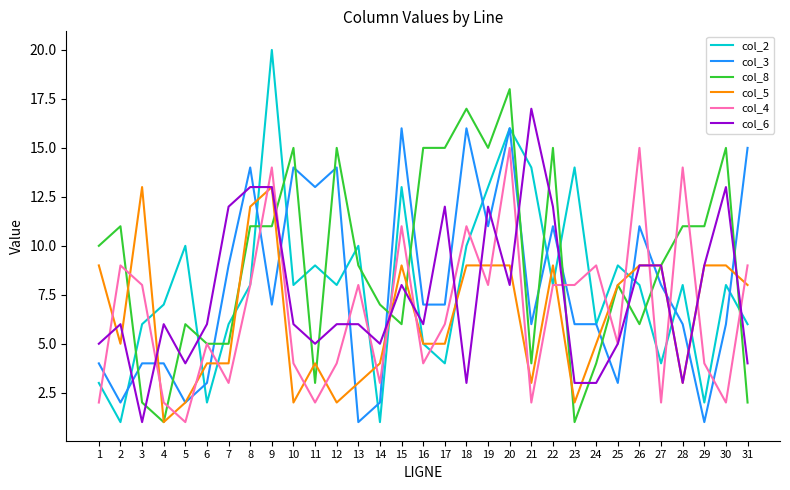

Which series ends up on top after the final intersection of col_3 and col_4?

col_3